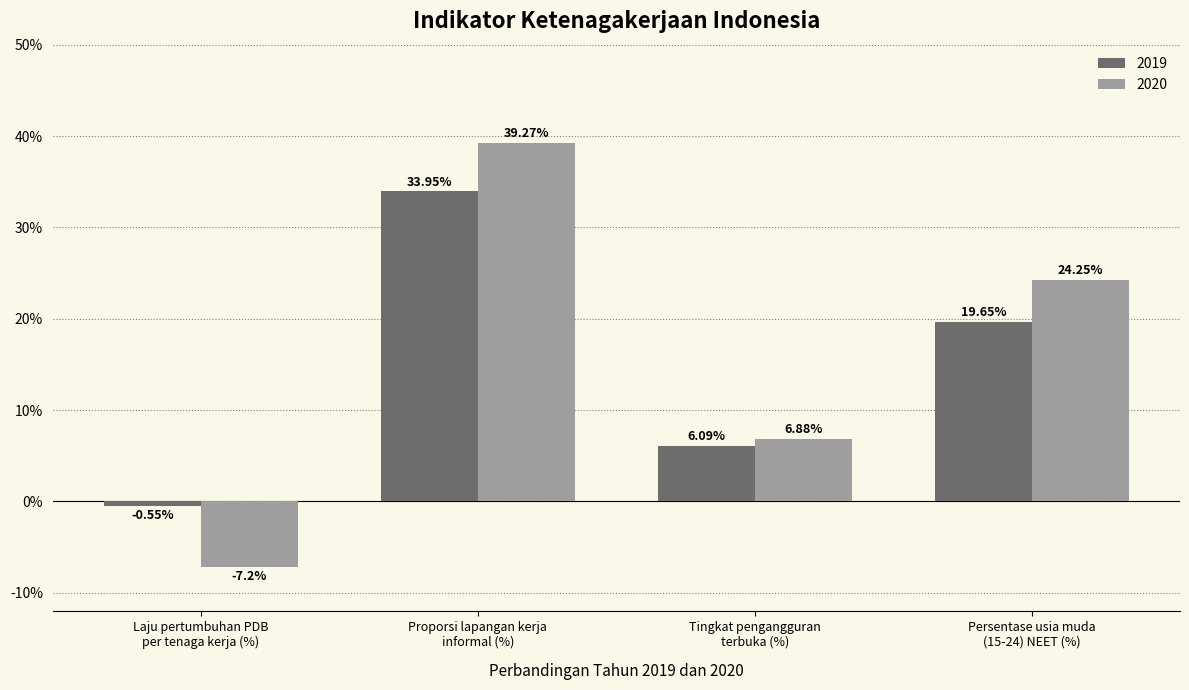

How many values in 2019 are above zero?

3